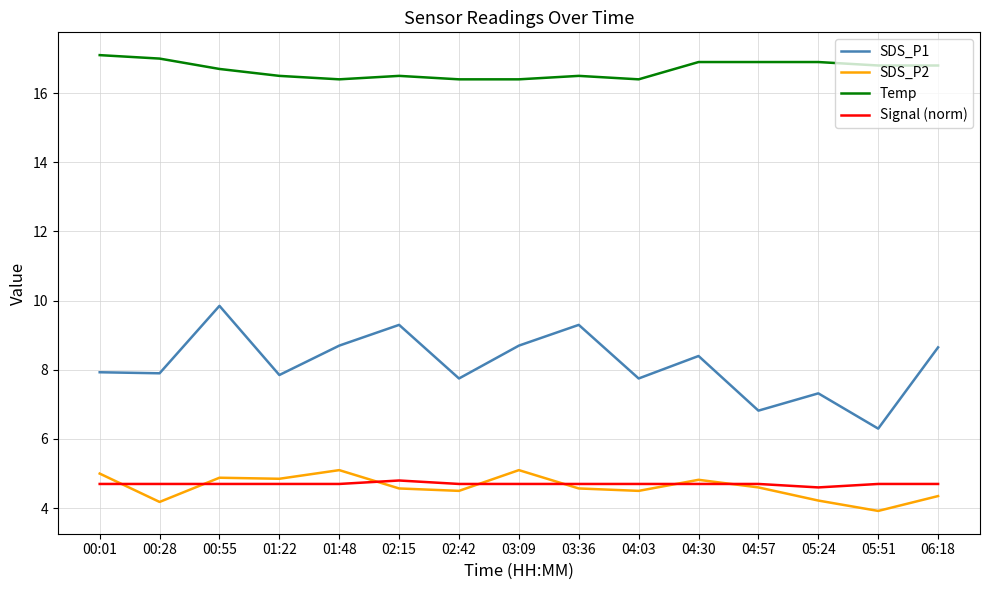

Which series has the largest range (max minus min)?

SDS_P1